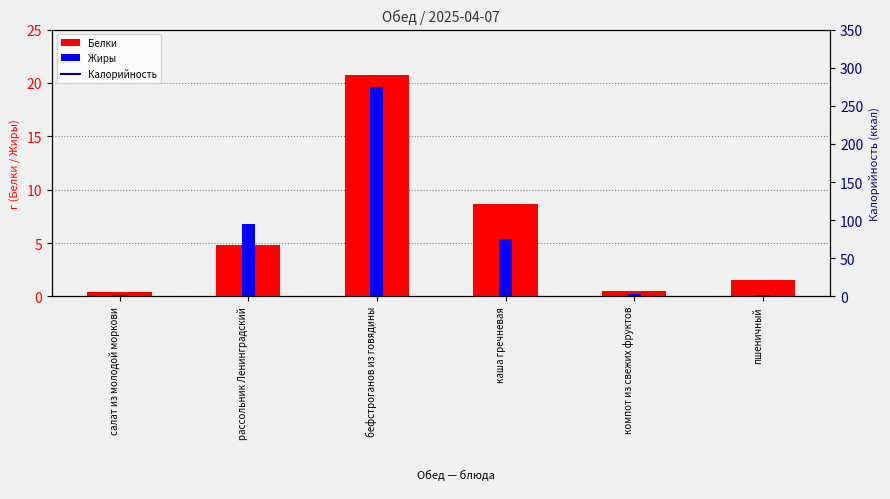

Reading left to right, transcribe all the data shown in this chart.

Белки: салат из молодой моркови=0.4	рассольник Ленинградский=4.8	бефстроганов из говядины=20.7	каша гречневая=8.7	компот из свежих фруктов=0.5	пшеничный=1.5
Жиры: салат из молодой моркови=0.1	рассольник Ленинградский=6.8	бефстроганов из говядины=19.6	каша гречневая=5.4	компот из свежих фруктов=0.2	пшеничный=0.1